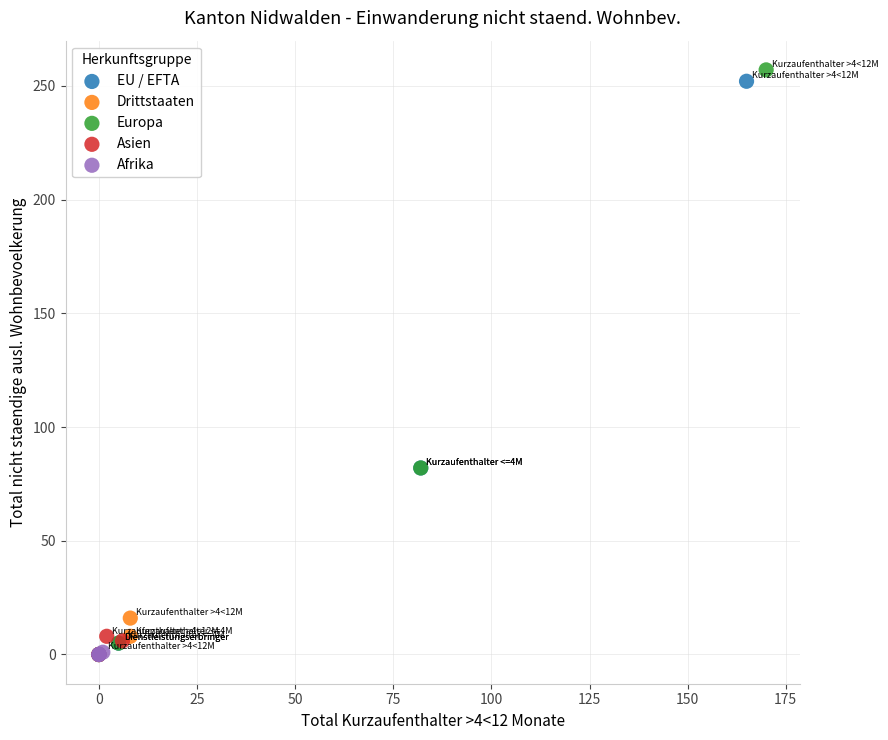

What are all the series names shown in the legend?

EU / EFTA, Drittstaaten, Europa, Asien, Afrika